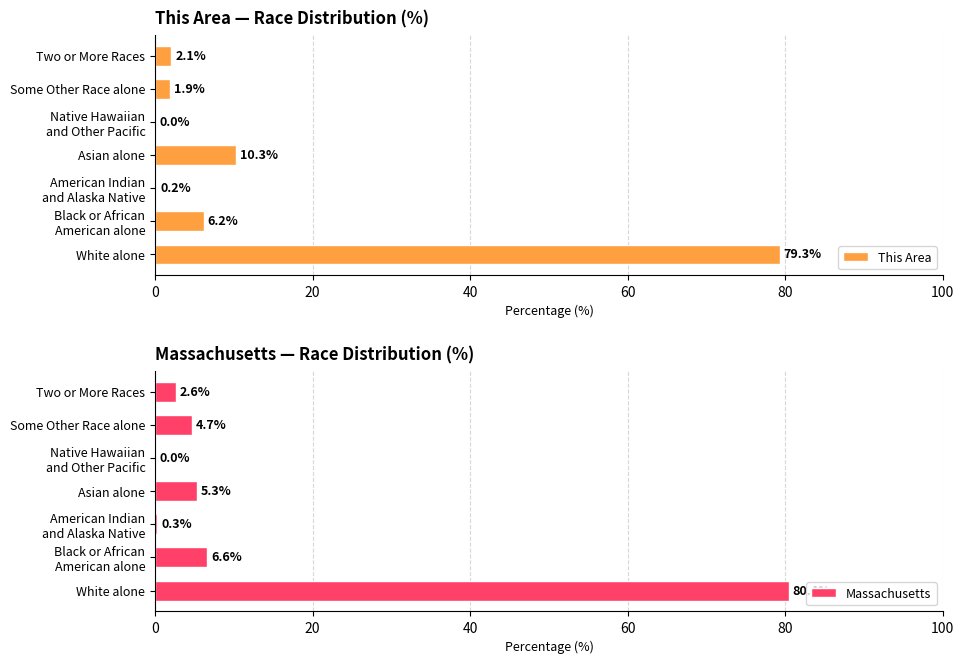

Are the bars horizontal?

Yes